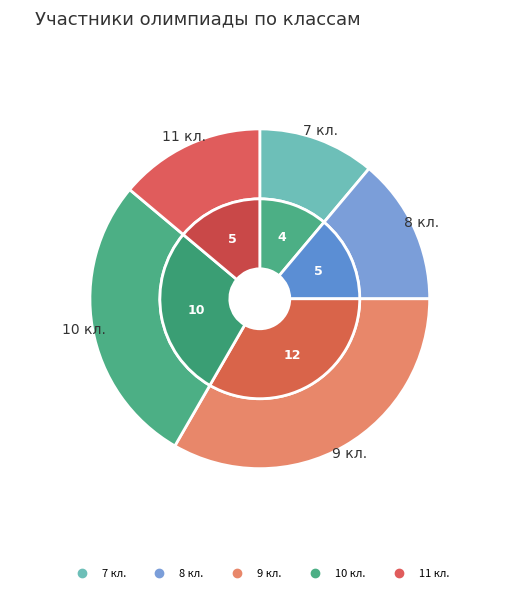

To the nearest percent, what portion does 8 кл. represent?

14%